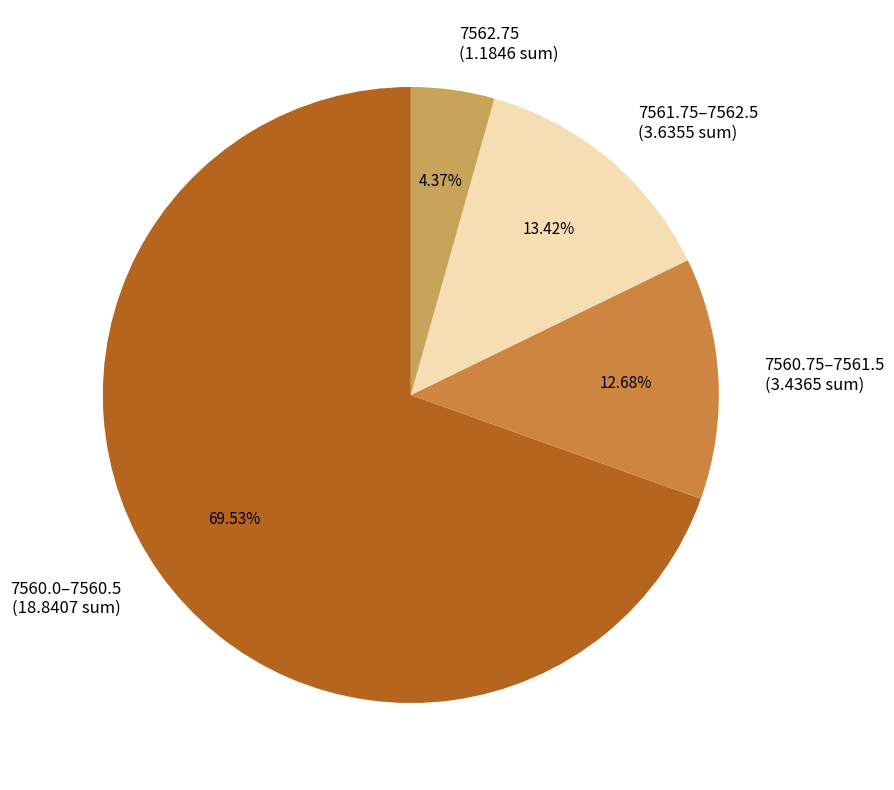

Between 7562.75 (1.1846 sum) and 7561.75–7562.5 (3.6355 sum), which is larger?

7561.75–7562.5 (3.6355 sum)